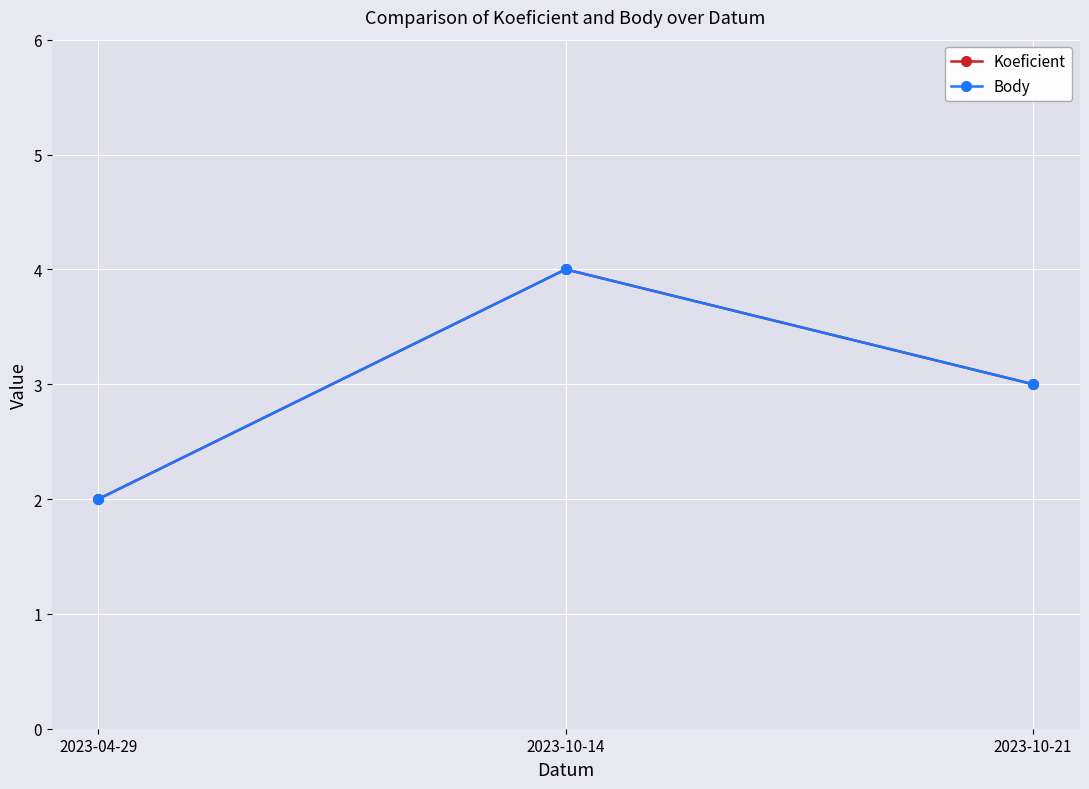

Does the chart have visible grid lines?

Yes